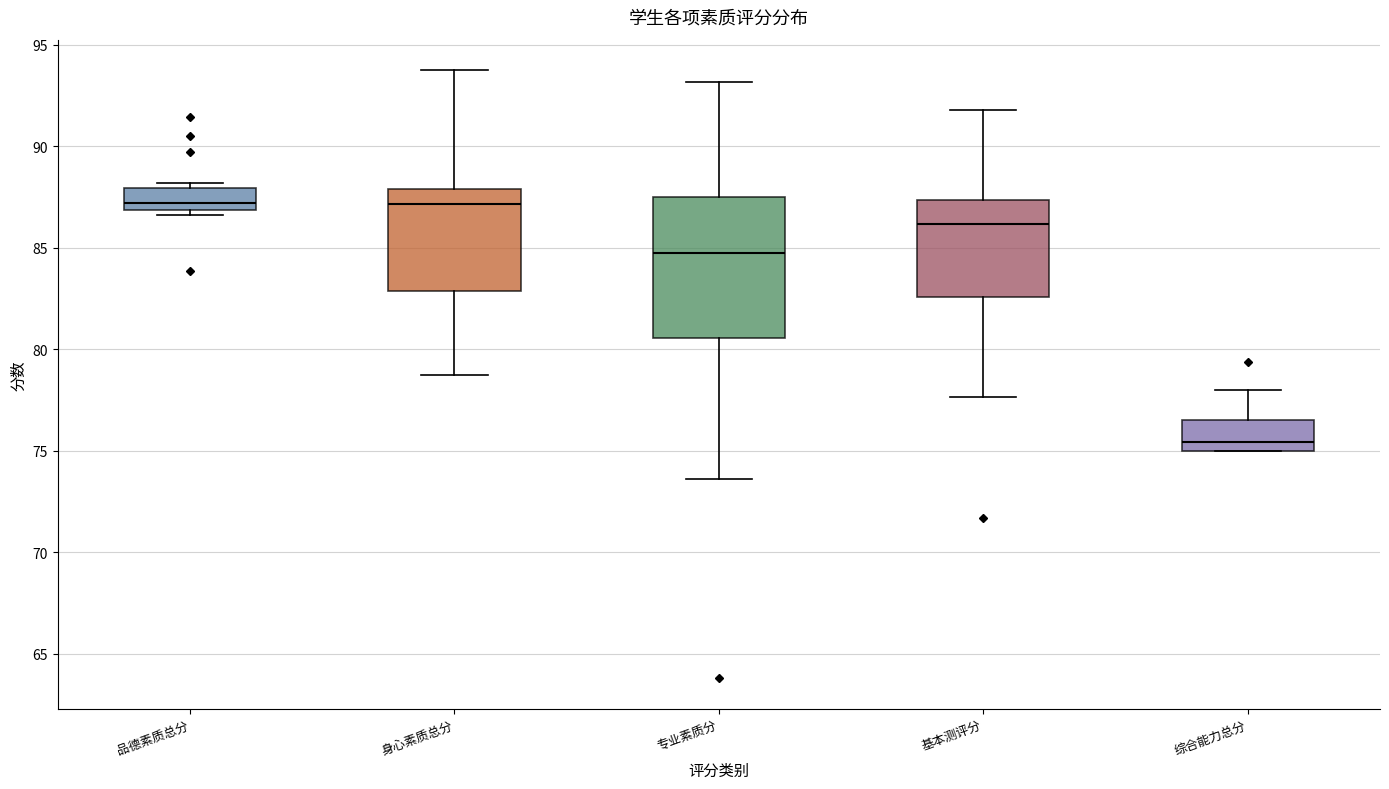

Comparing the boxes themselves (not the whiskers), which one is the tallest?

专业素质分